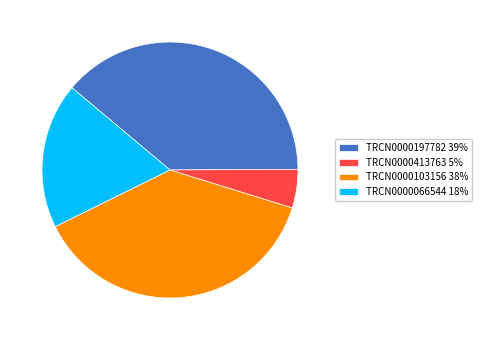

What is the smallest slice in the pie chart?

TRCN0000413763